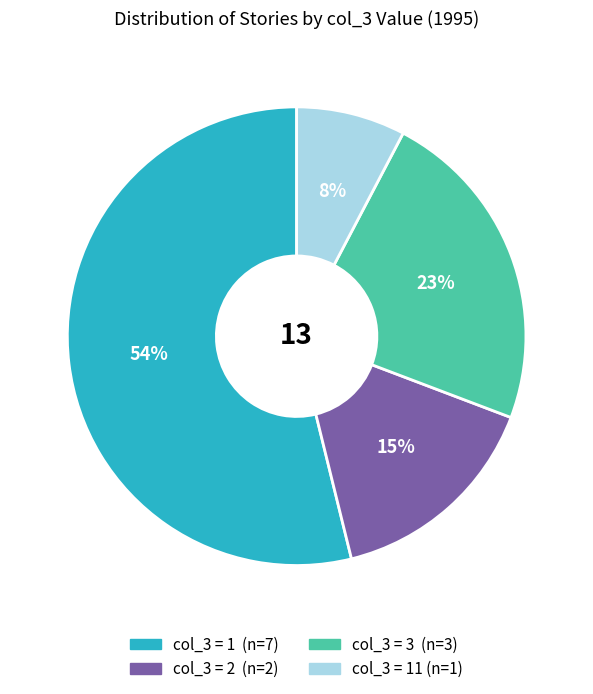

To the nearest percent, what is the average slice percentage?

25%